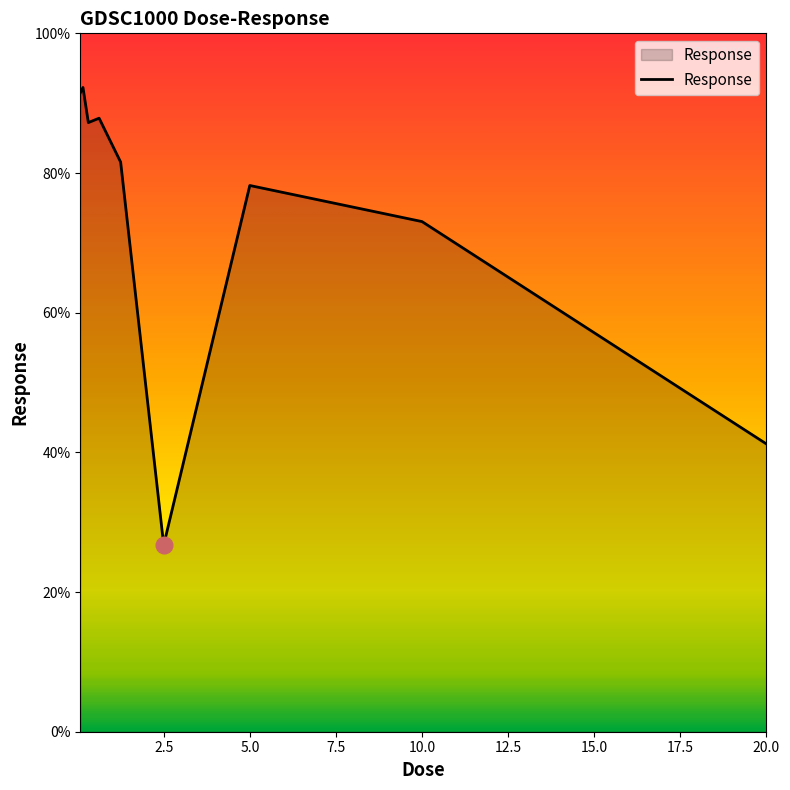

What is the maximum value shown in the chart?

92.2